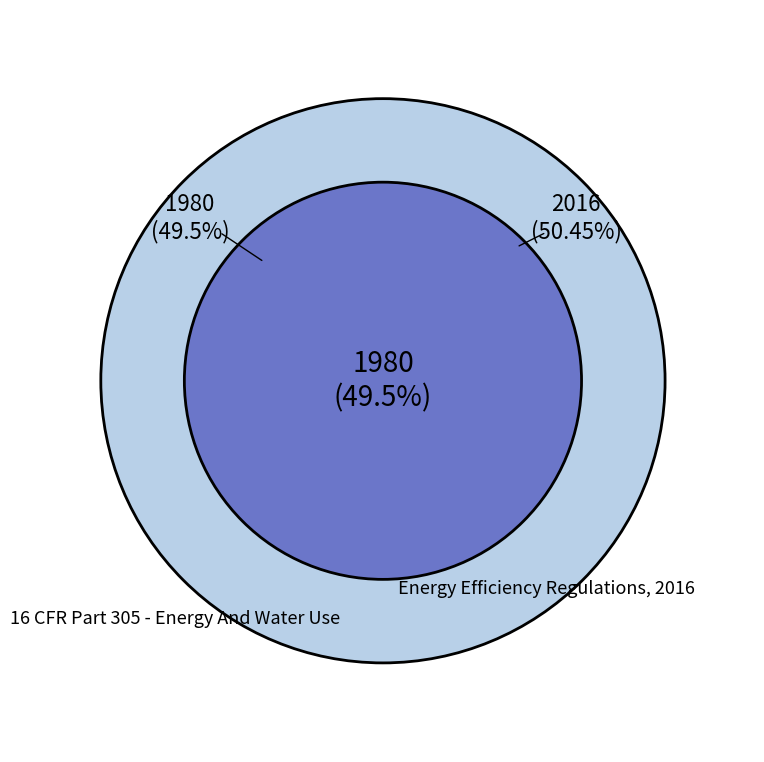

Which category has the smallest portion of the pie?

16 CFR Part 305 - Energy And Water Use